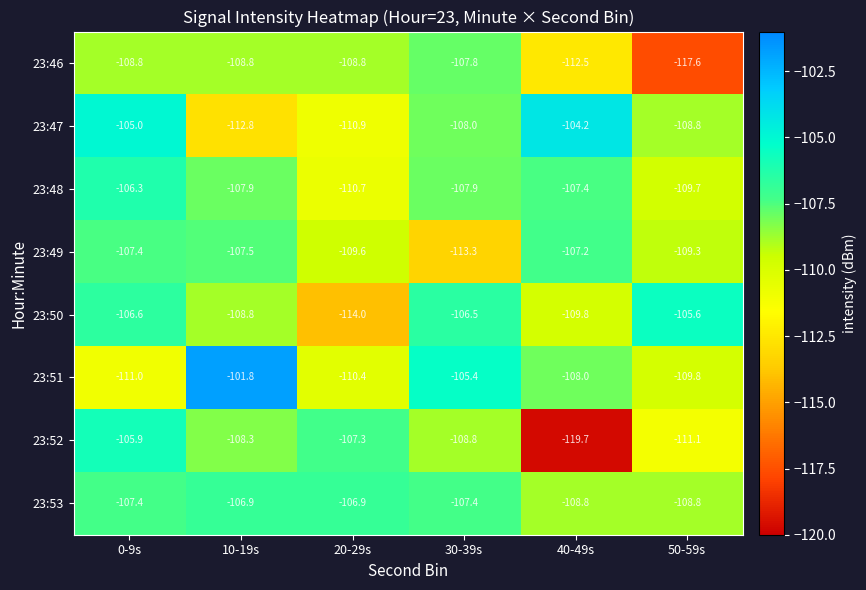

Which category has the highest value across all series?

10-19s